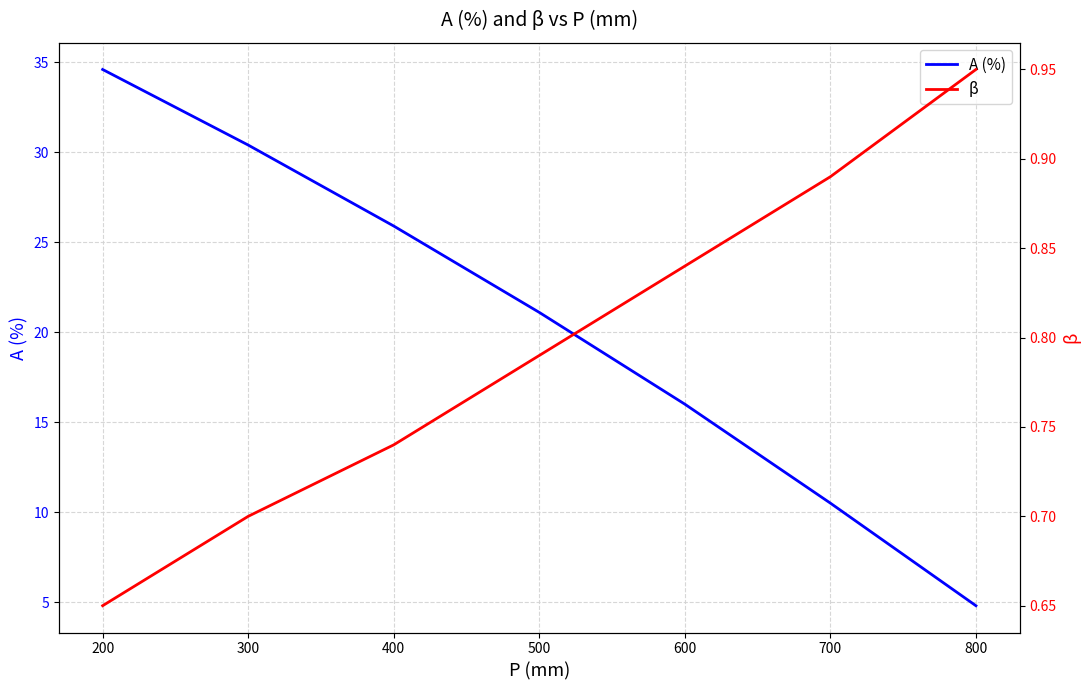

Count the number of categories in the chart.

7